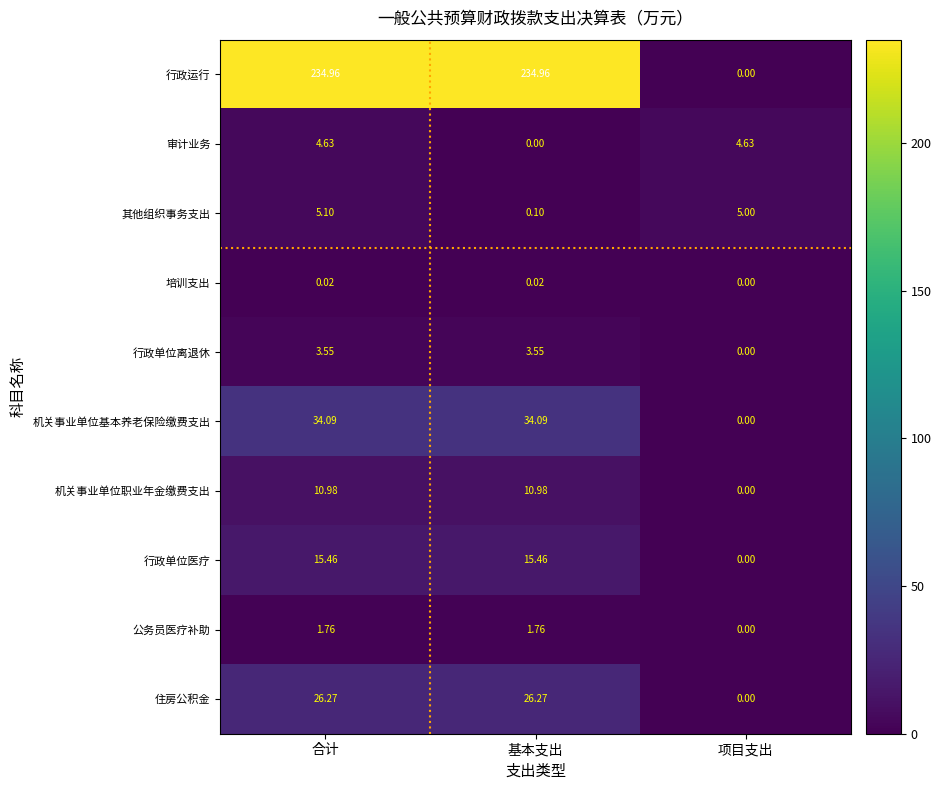

What is the total value across all series at 合计?

336.8